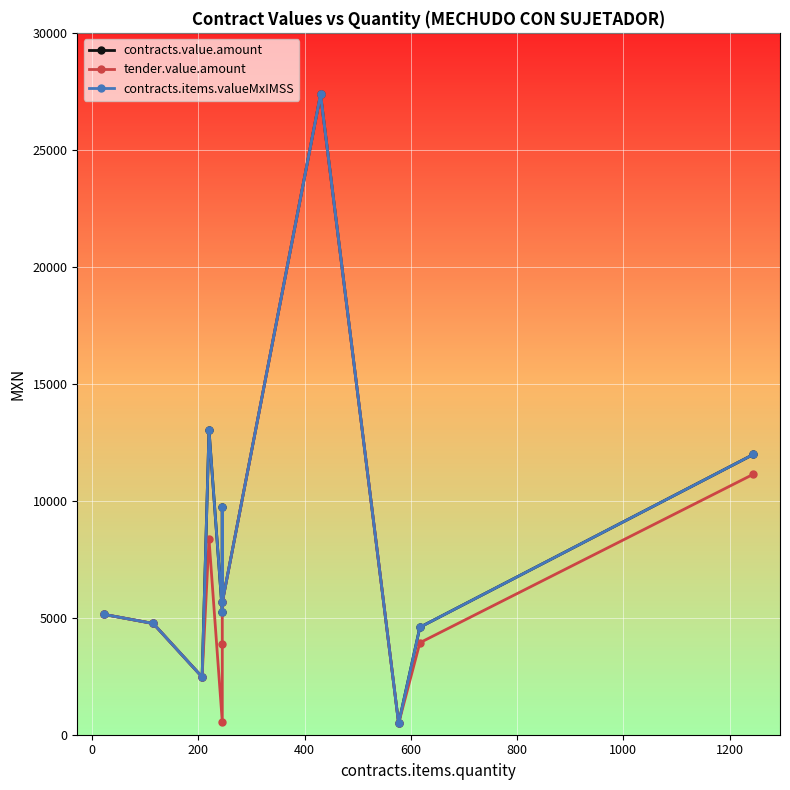

True or false: contracts.items.valueMxIMSS has more than 1 points higher than both neighbors.

True